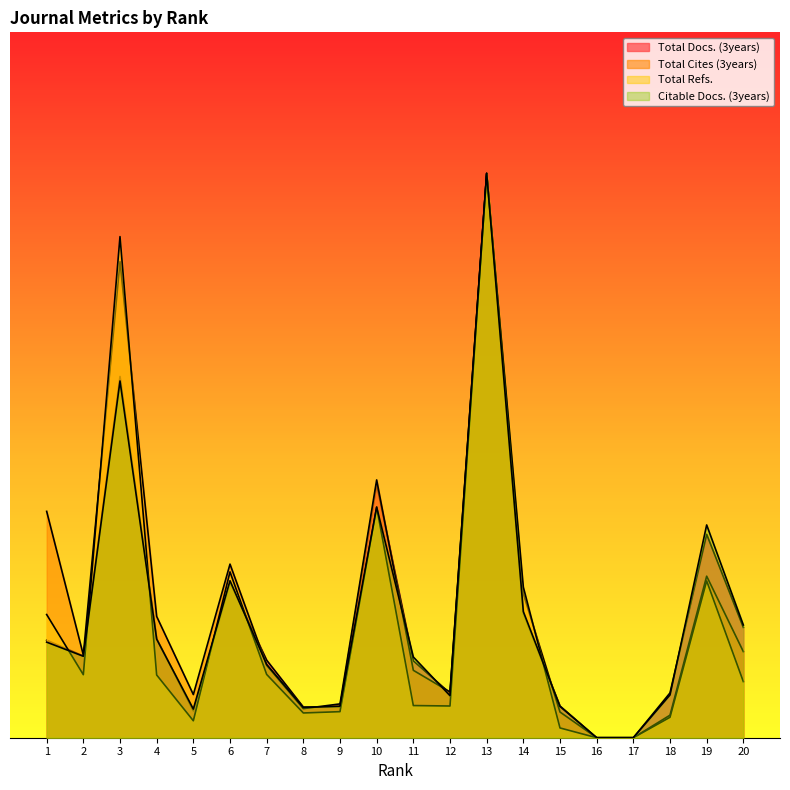

In Total Docs. (3years), how many points are higher than both neighbors (excluding endpoints)?

5